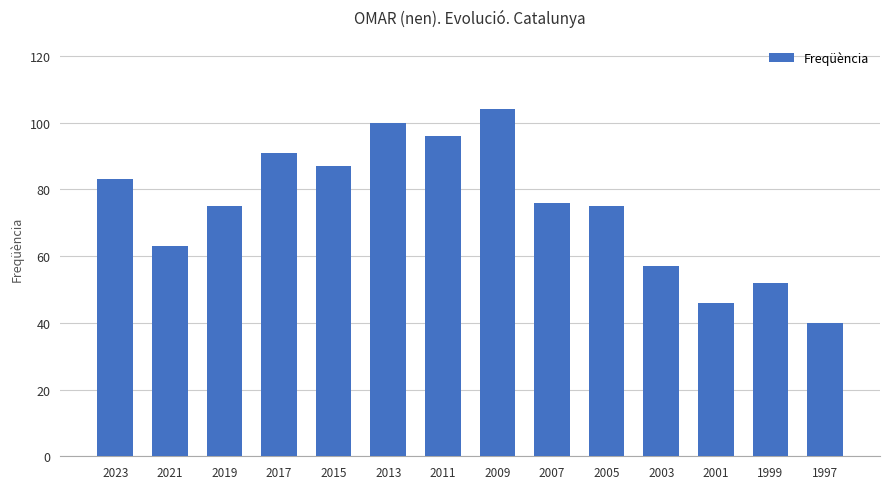

What is the sum of all values?

1045